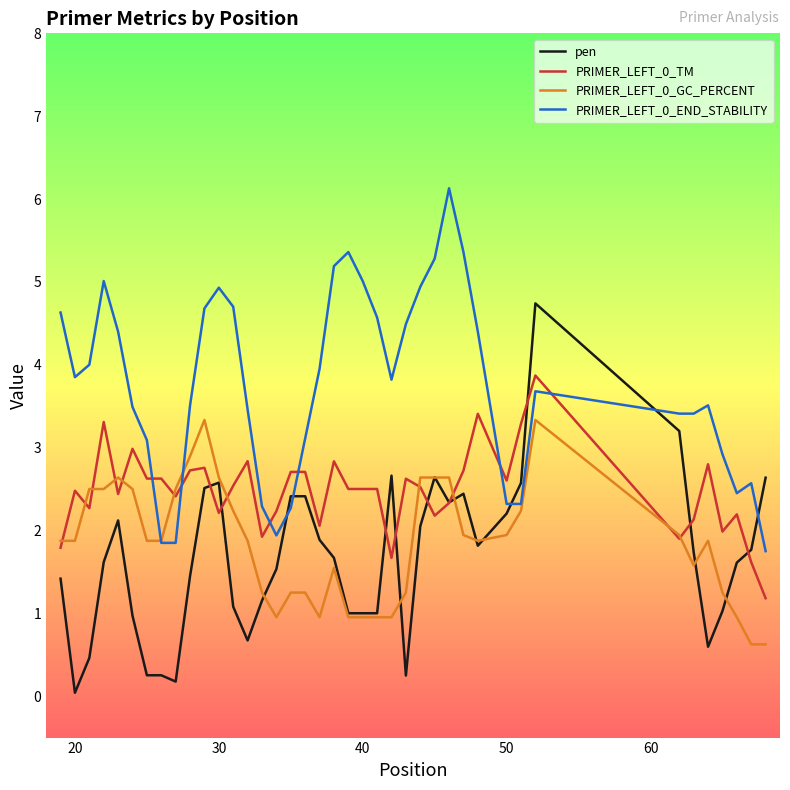

Does the chart display data point markers on the line(s)?

No